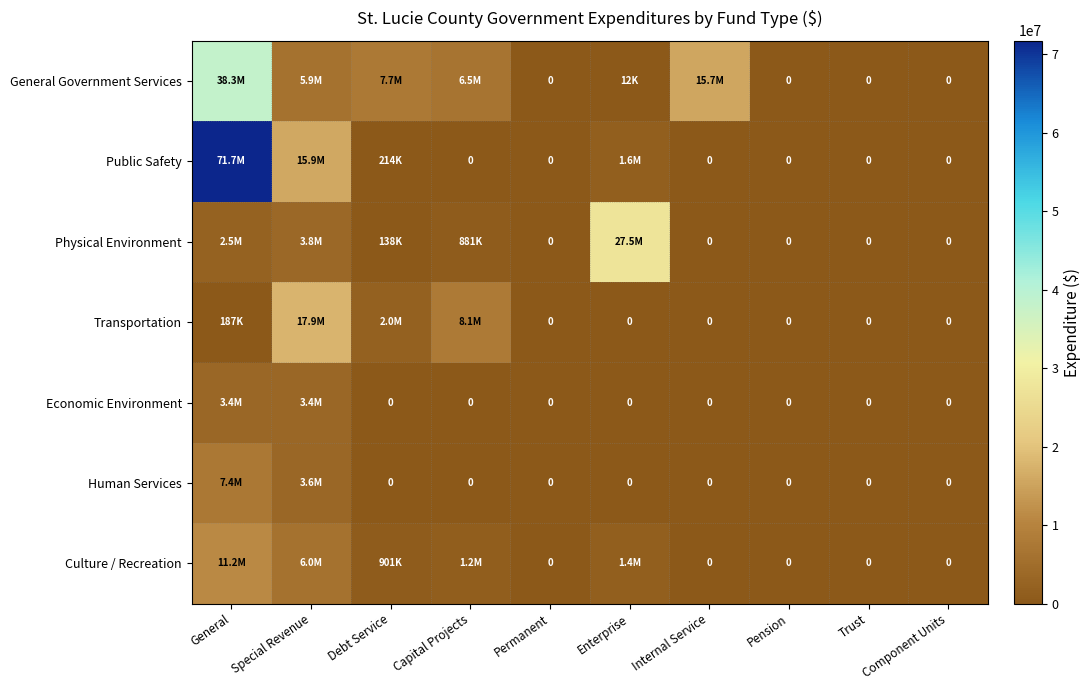

List the labels in order of Physical Environment value, largest first.

Enterprise, Special Revenue, General, Capital Projects, Debt Service, Permanent, Internal Service, Pension, Trust, Component Units